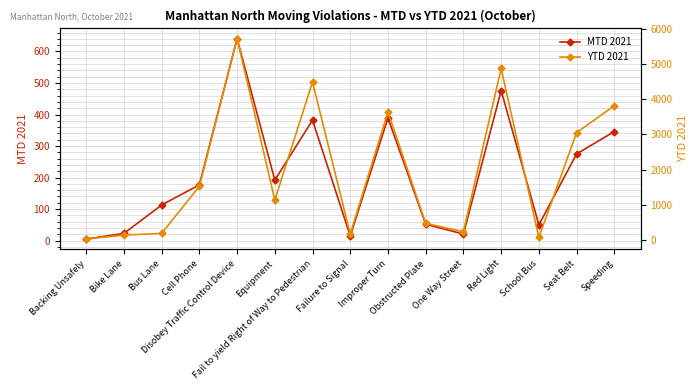

Reading right to left, list all the values displayed in this chart.

MTD 2021: 346	275	50	476	21	52	389	15	382	192	641	177	113	23	5
YTD 2021: 3817	3053	79	4874	240	477	3638	178	4488	1142	5725	1527	192	145	31